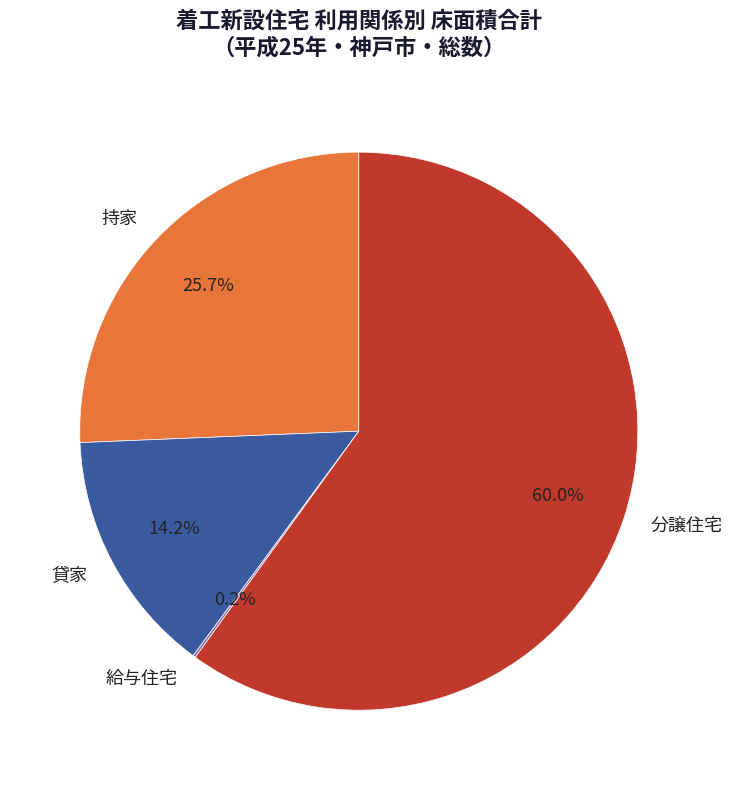

Is there any slice that represents more than half of the pie?

Yes